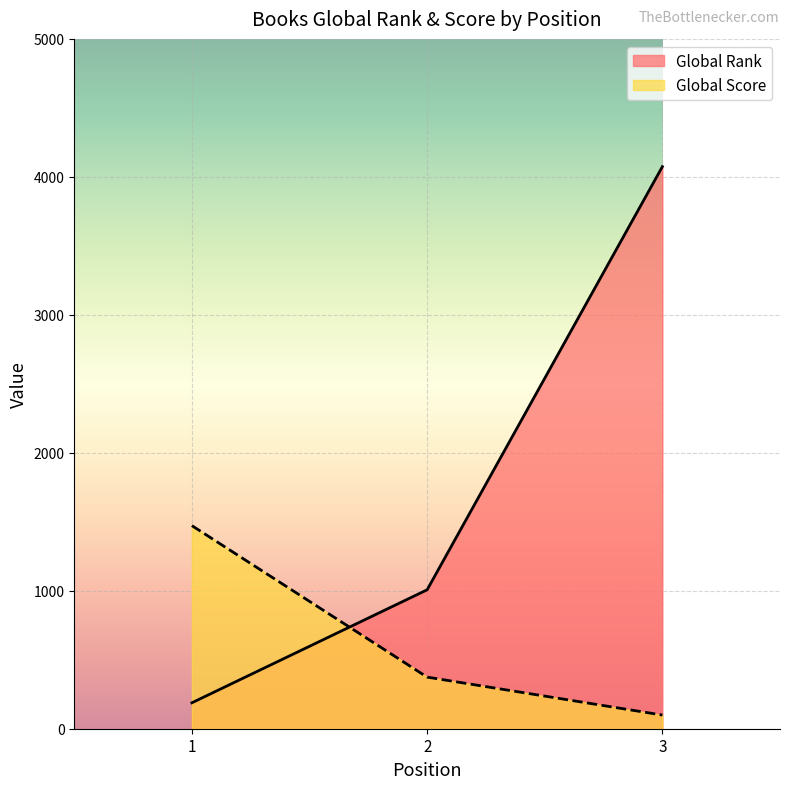

Is the value of Global Rank at 2 greater than the value of Global Score at 2?

Yes